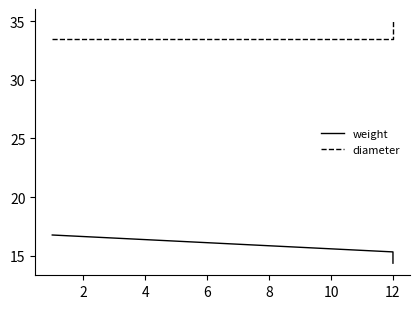

At how many categories does at least one series exceed 31?

3